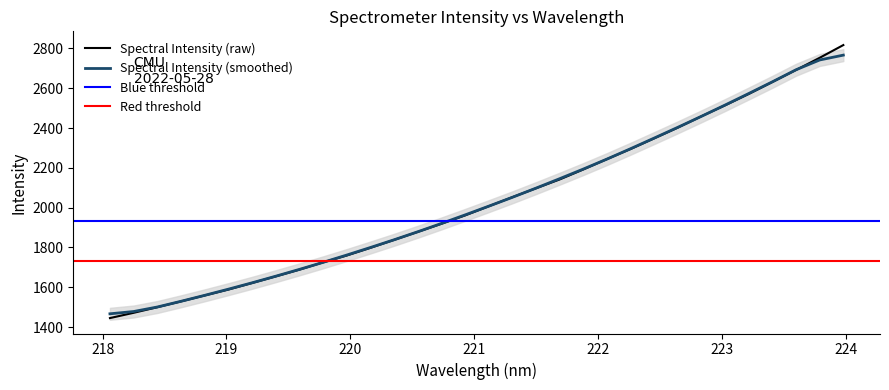

Rank the categories by value from lowest to highest.

218.0596, 218.2508, 218.442, 218.6332, 218.8244, 219.0156, 219.2067, 219.3979, 219.589, 219.7801, 219.9712, 220.1623, 220.3533, 220.5444, 220.7354, 220.9264, 221.1174, 221.3083, 221.4993, 221.6902, 221.8812, 222.0721, 222.263, 222.4538, 222.6447, 222.8355, 223.0264, 223.2172, 223.408, 223.5987, 223.7895, 223.9802